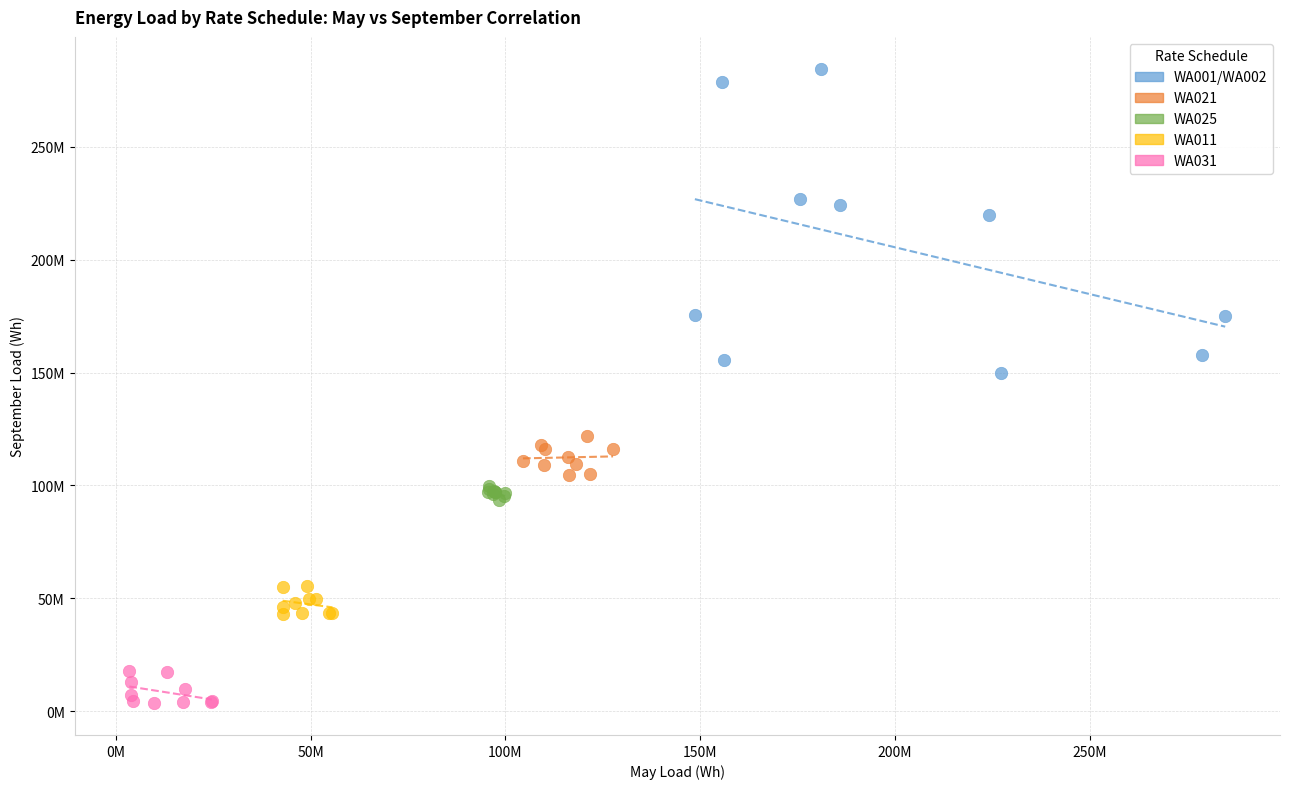

What are all the series names shown in the legend?

WA001/WA002, WA021, WA025, WA011, WA031